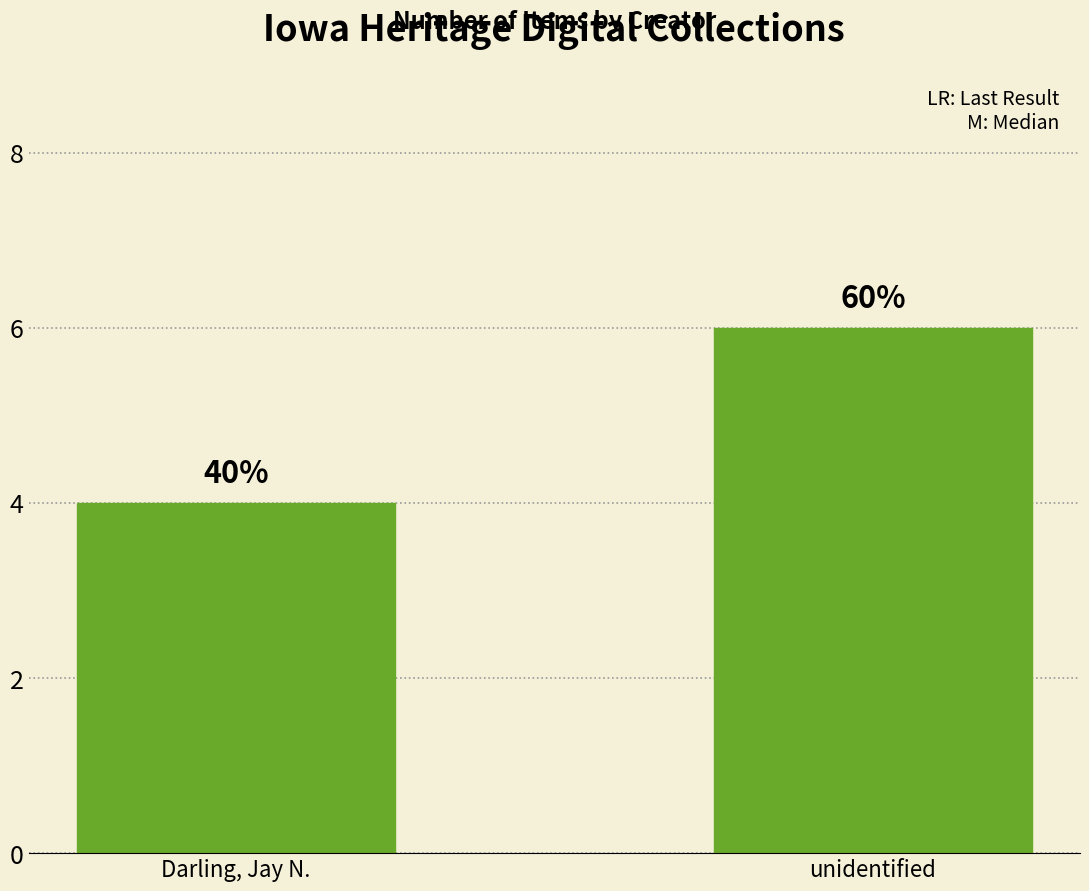

Reading left to right, transcribe all the data shown in this chart.

Darling, Jay N.=4	unidentified=6